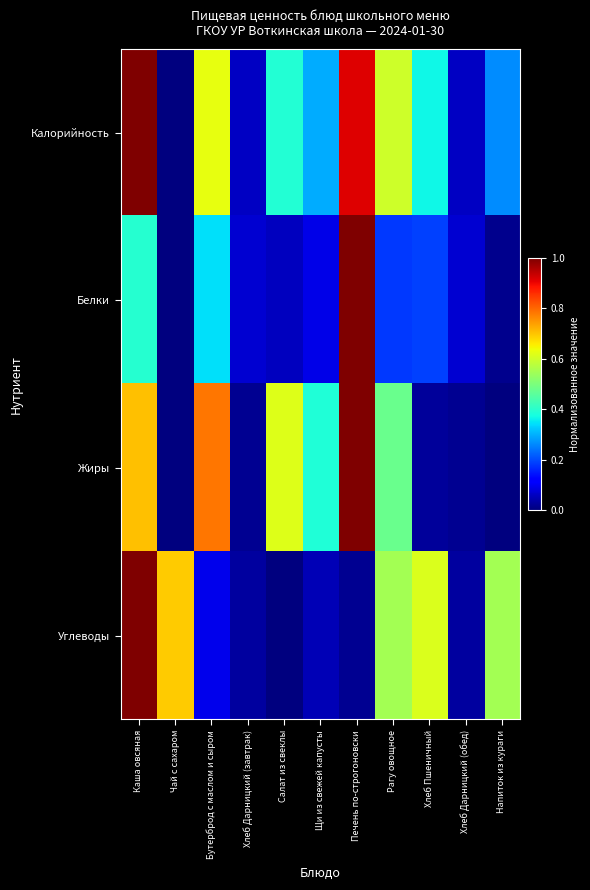

Reading left to right, what are all the values shown in this chart?

Калорийность: Каша овсяная=1.0	Чай с сахаром=0.0	Бутерброд с маслом и сыром=0.6	Хлеб Дарницкий (завтрак)=0.1	Салат из свеклы=0.4	Щи из свежей капусты=0.3	Печень по-строгоновски=0.9	Рагу овощное=0.6	Хлеб Пшеничный=0.4	Хлеб Дарницкий (обед)=0.1	Напиток из кураги=0.3
Белки: Каша овсяная=0.4	Чай с сахаром=0.0	Бутерброд с маслом и сыром=0.3	Хлеб Дарницкий (завтрак)=0.1	Салат из свеклы=0.1	Щи из свежей капусты=0.1	Печень по-строгоновски=1.0	Рагу овощное=0.2	Хлеб Пшеничный=0.2	Хлеб Дарницкий (обед)=0.1	Напиток из кураги=0.0
Жиры: Каша овсяная=0.7	Чай с сахаром=0.0	Бутерброд с маслом и сыром=0.8	Хлеб Дарницкий (завтрак)=0.0	Салат из свеклы=0.6	Щи из свежей капусты=0.4	Печень по-строгоновски=1.0	Рагу овощное=0.5	Хлеб Пшеничный=0.0	Хлеб Дарницкий (обед)=0.0	Напиток из кураги=0.0
Углеводы: Каша овсяная=1.0	Чай с сахаром=0.7	Бутерброд с маслом и сыром=0.1	Хлеб Дарницкий (завтрак)=0.0	Салат из свеклы=0.0	Щи из свежей капусты=0.0	Печень по-строгоновски=0.0	Рагу овощное=0.5	Хлеб Пшеничный=0.6	Хлеб Дарницкий (обед)=0.0	Напиток из кураги=0.6